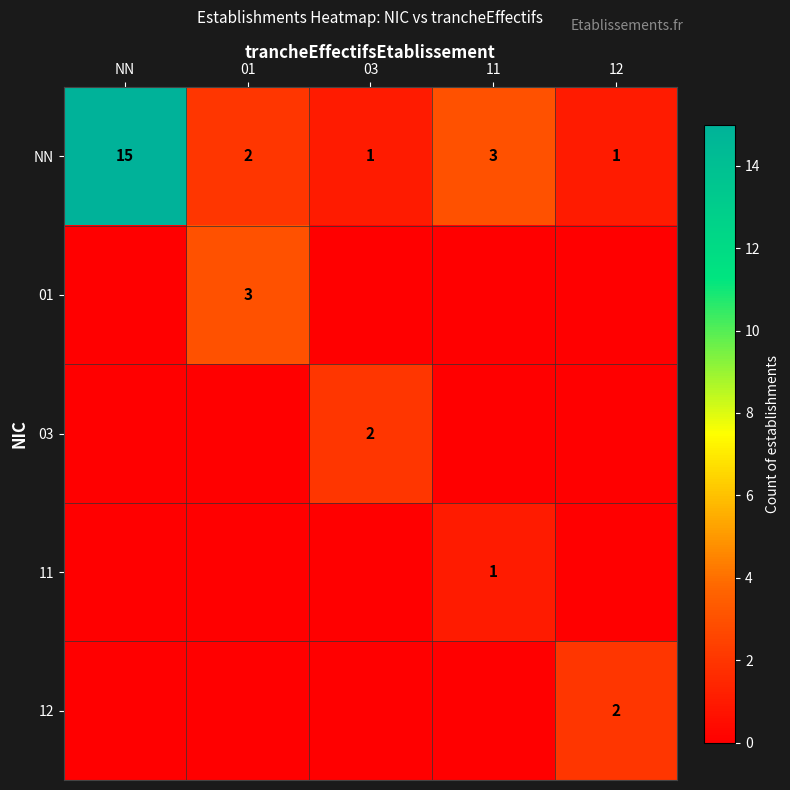

The NN series shows 2 at 01. True or false?

True